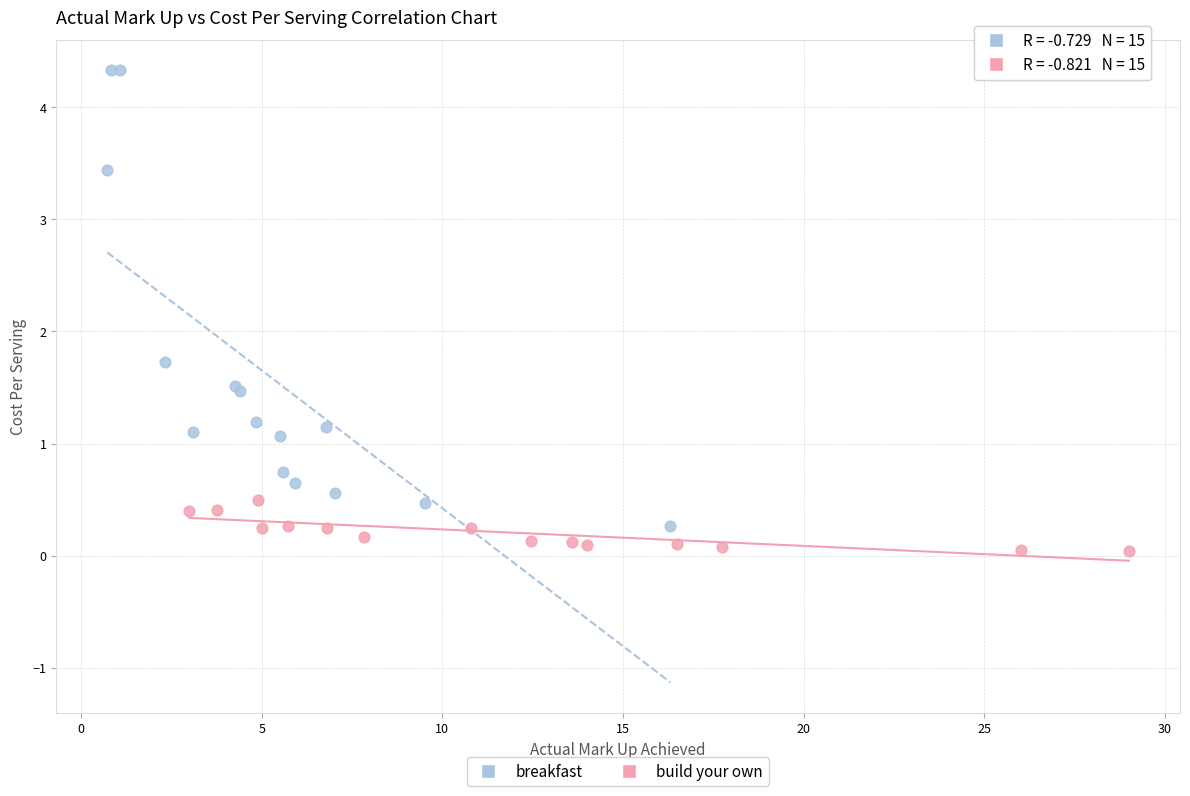

Which series has the widest spread of Y values?

breakfast